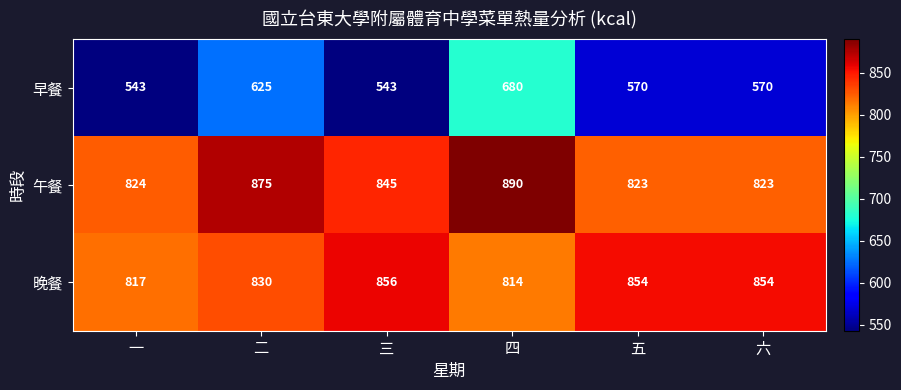

At how many categories does at least one series exceed 619?

6